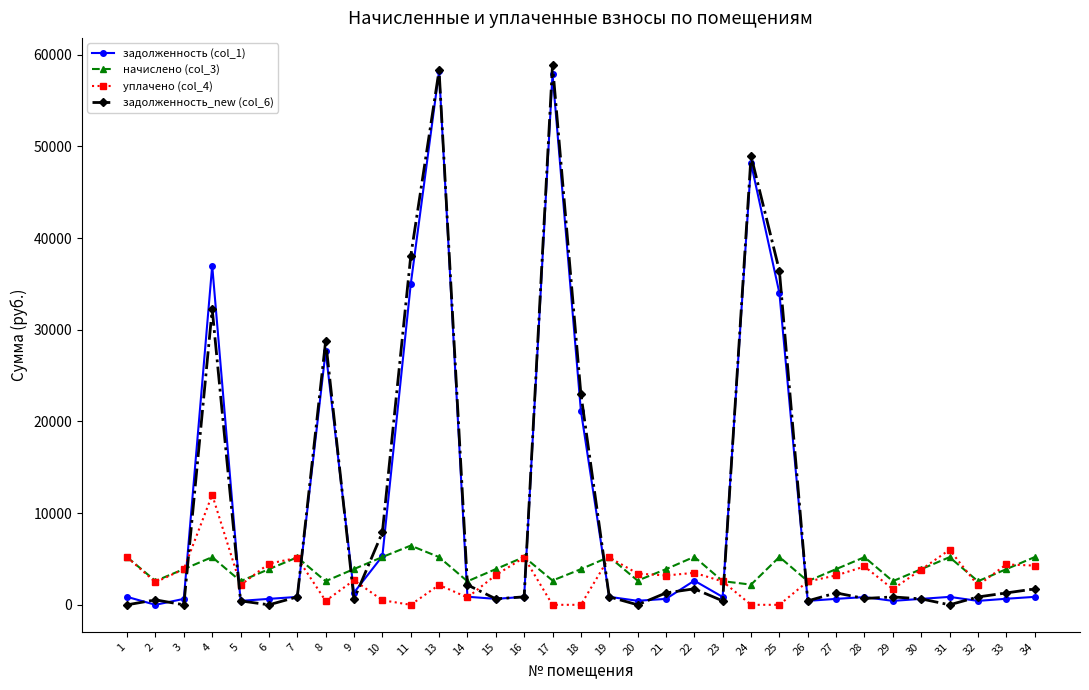

What value does the задолженность (col_1) series have at 25?

34005.5